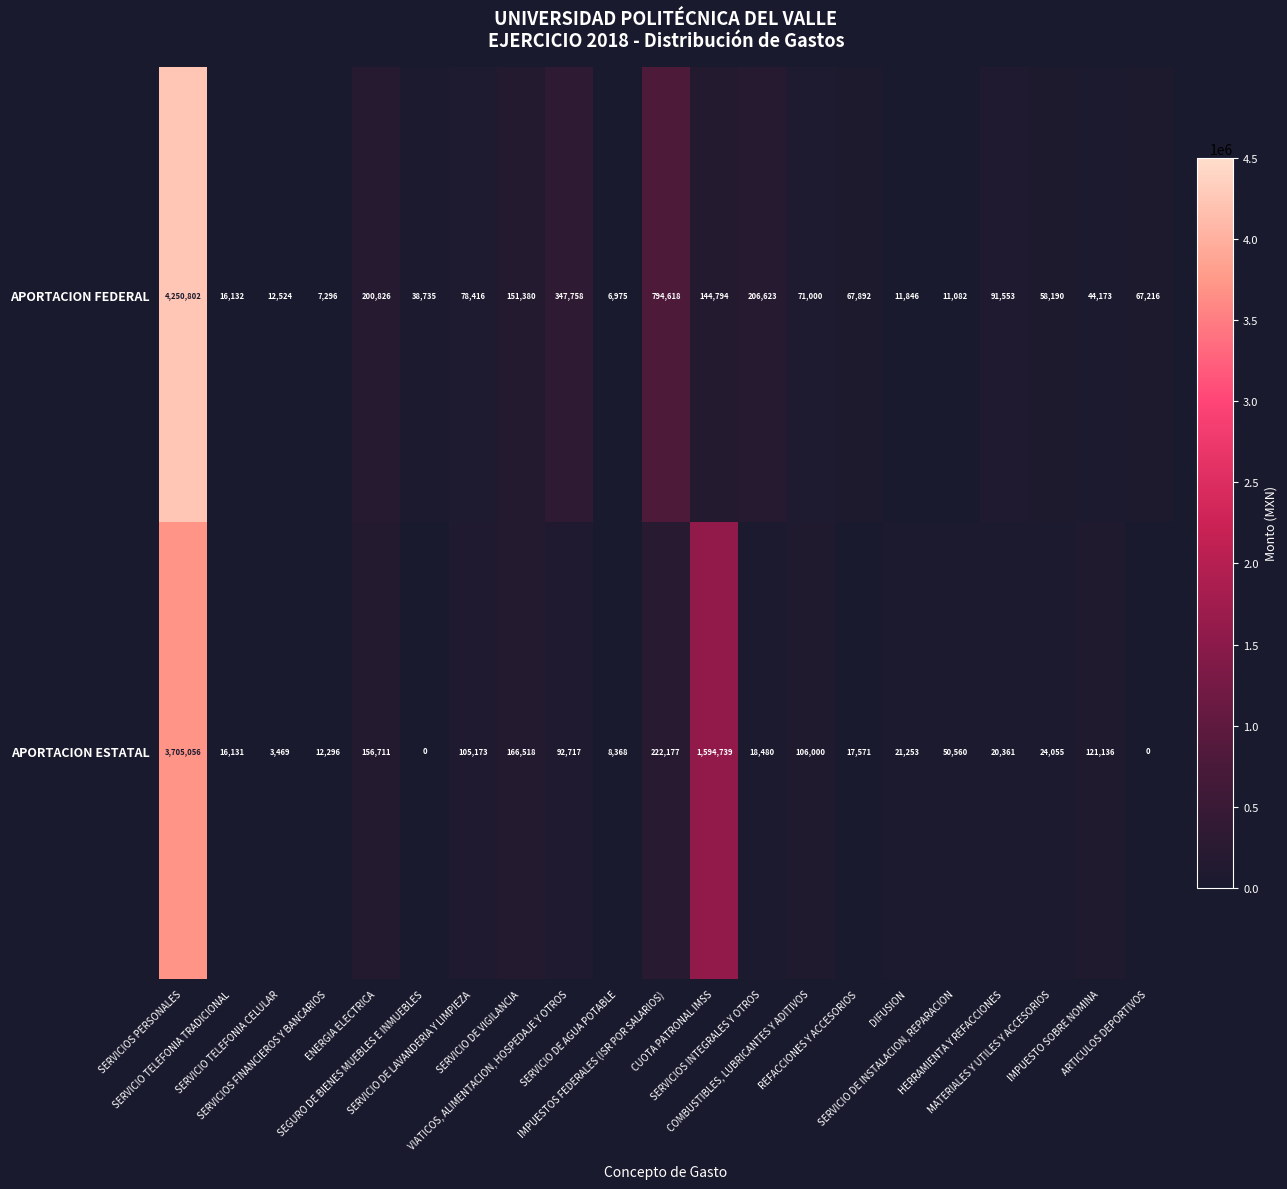

What is the sum of all APORTACION ESTATAL values?

6462771